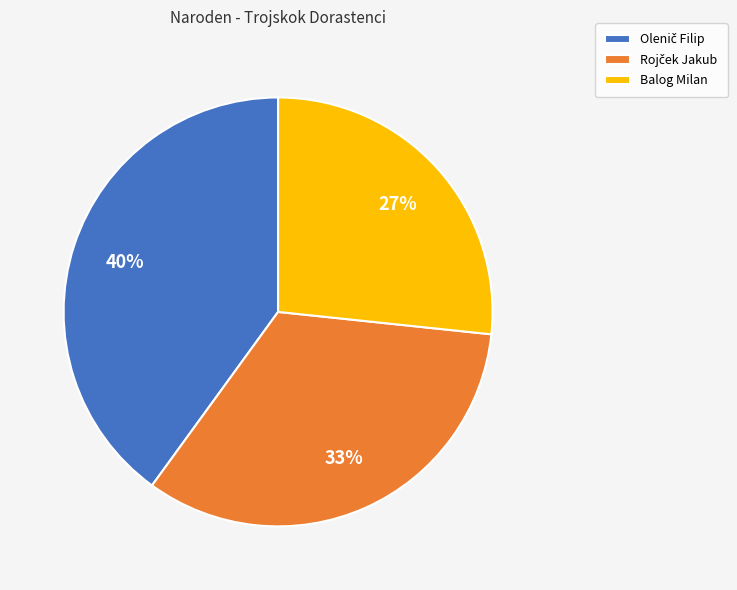

Count the number of slices in the pie.

3